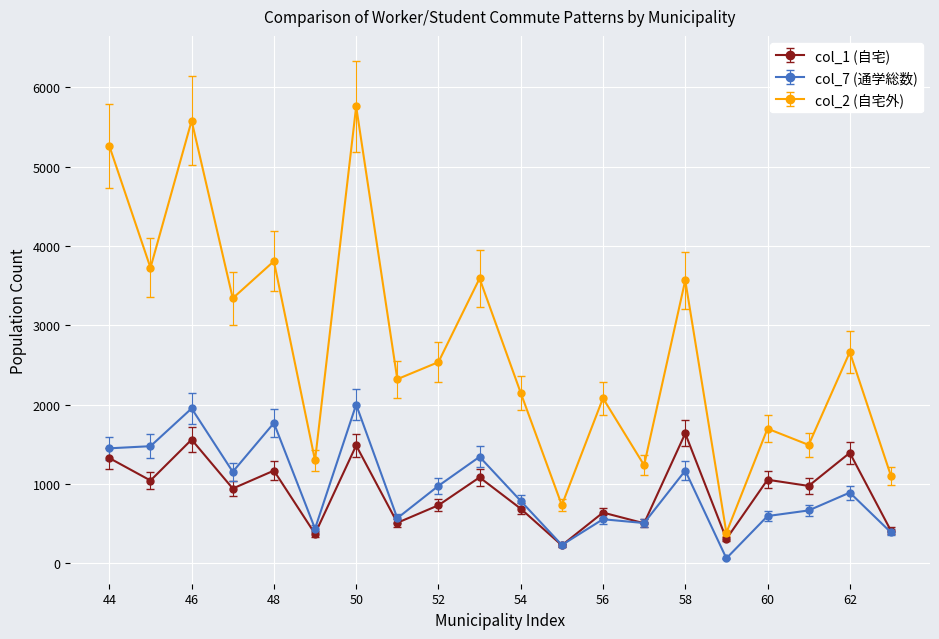

How many series are shown in this chart?

3